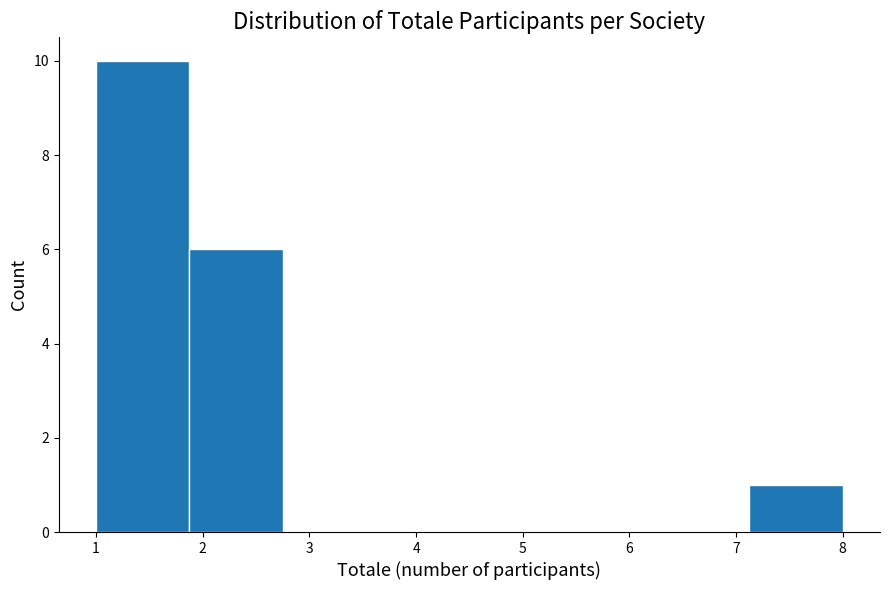

Which range on the x-axis has the tallest bar?

1.0 to 1.9